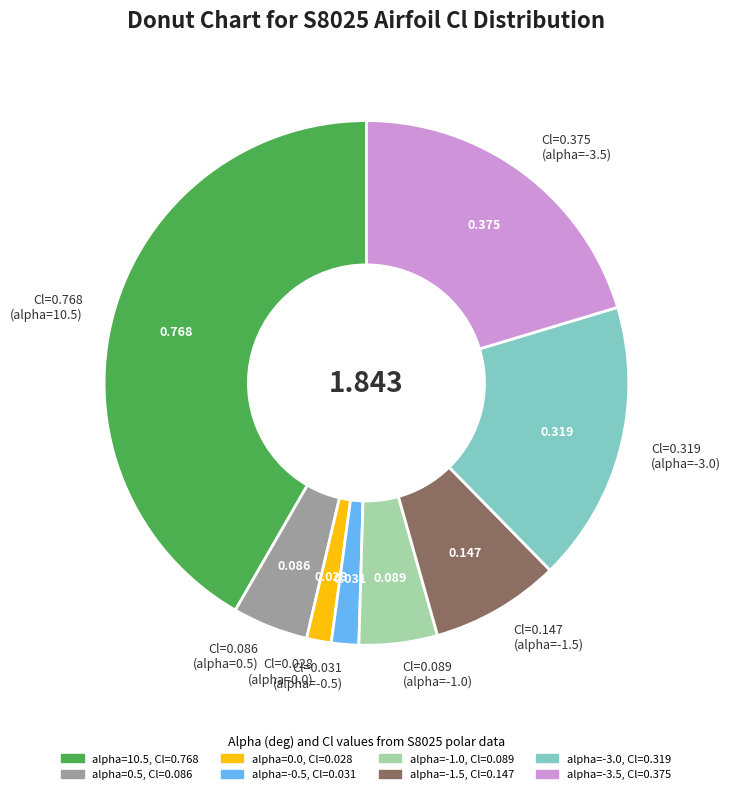

Combined, do Cl=0.086 (alpha=0.5) and Cl=0.319 (alpha=-3.0) account for over 50%?

No